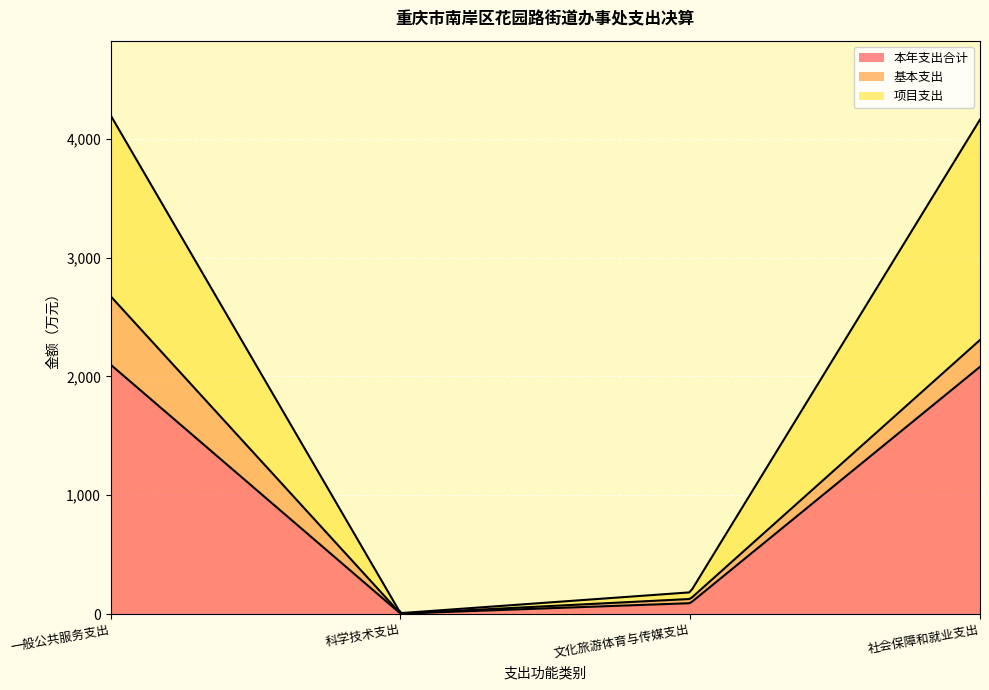

What is the highest value of the 项目支出 series?

1855.1